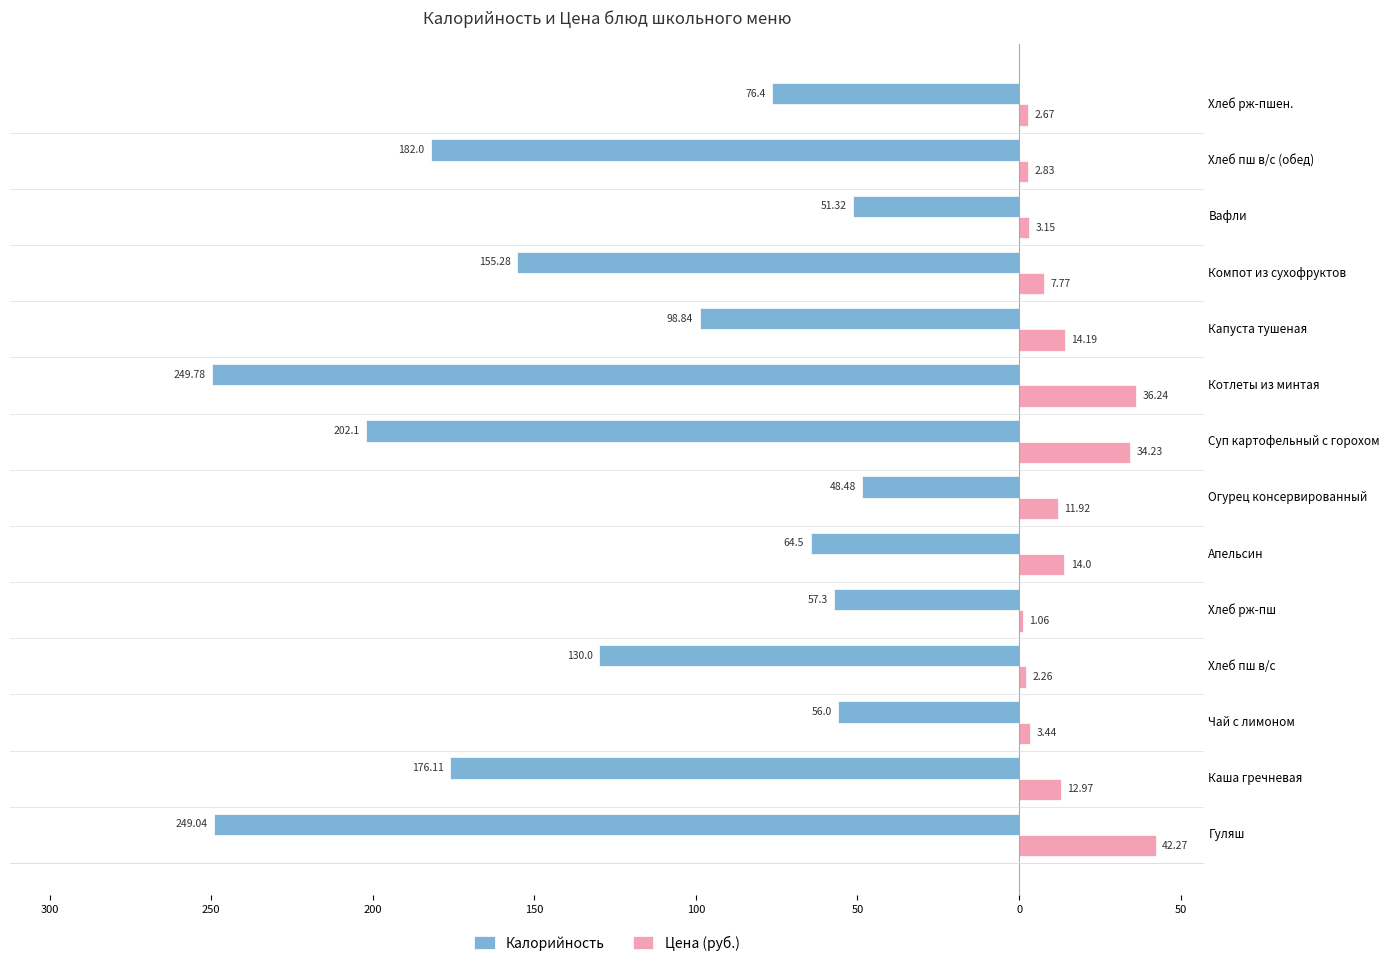

What is the sum of all Калорийность values?

-1797.2